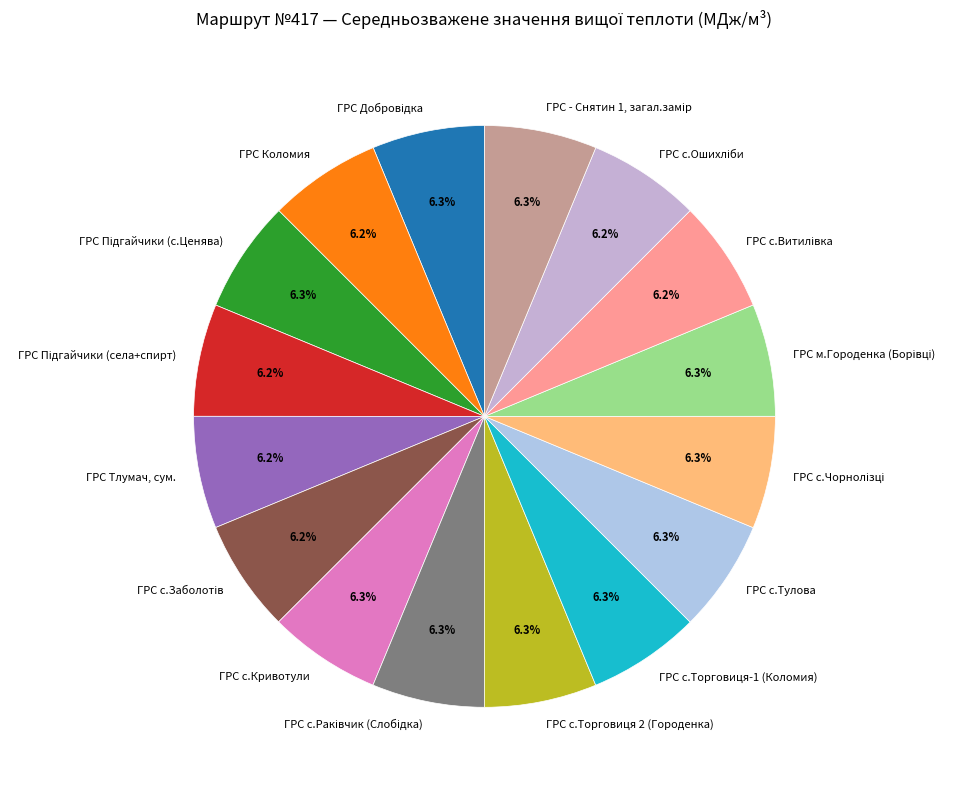

What portion of the pie excludes ГРС с.Торговиця 2 (Городенка)?

93.7%